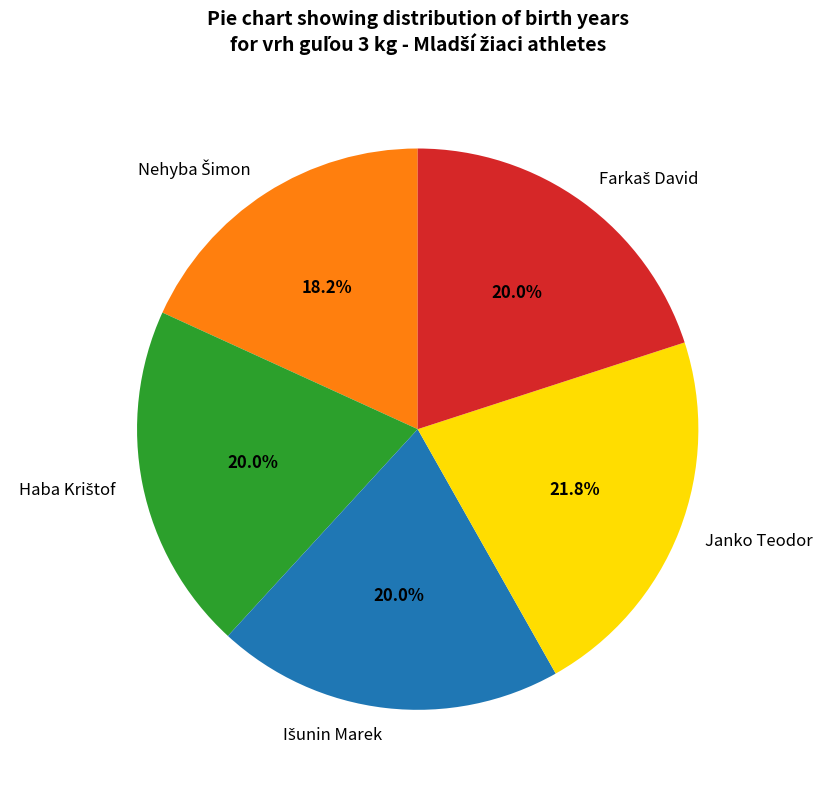

What percentage is NOT represented by Janko Teodor?

78.2%